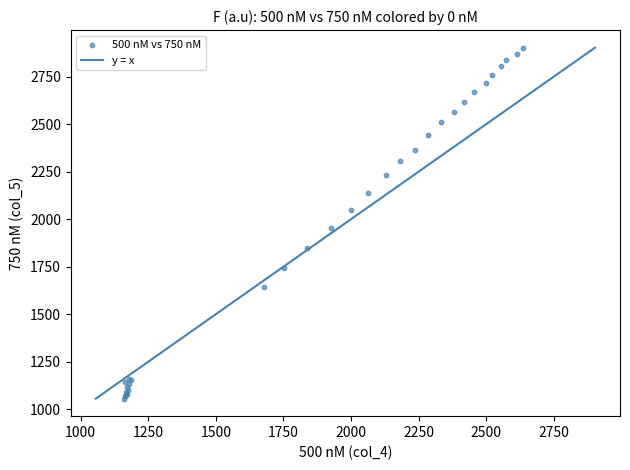

What Y value in the scatter plot is closest to 1979?

1953